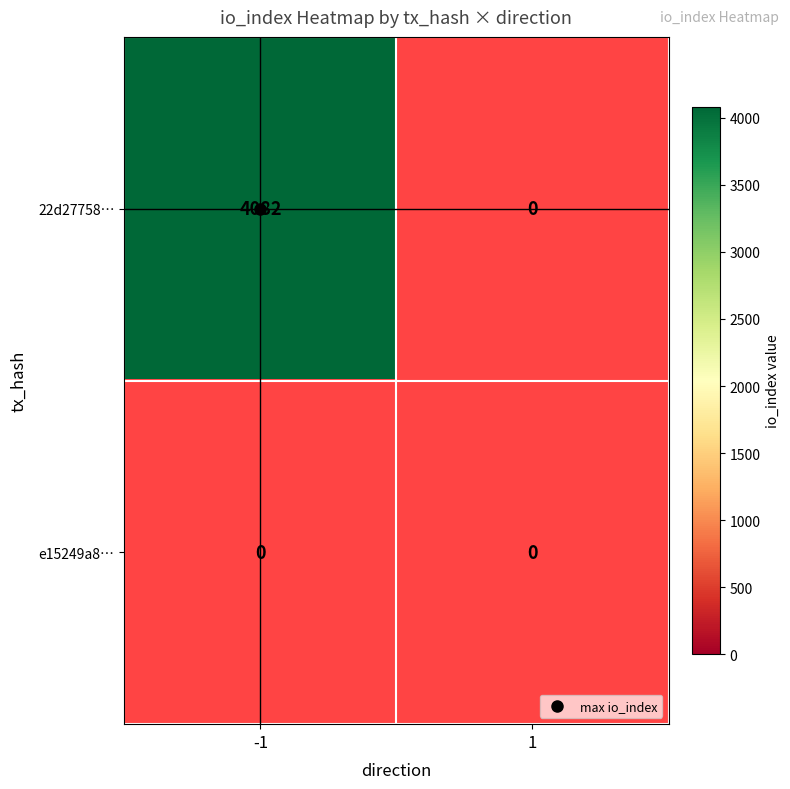

True or false: e15249a8… has a value of 0 at 1.

True